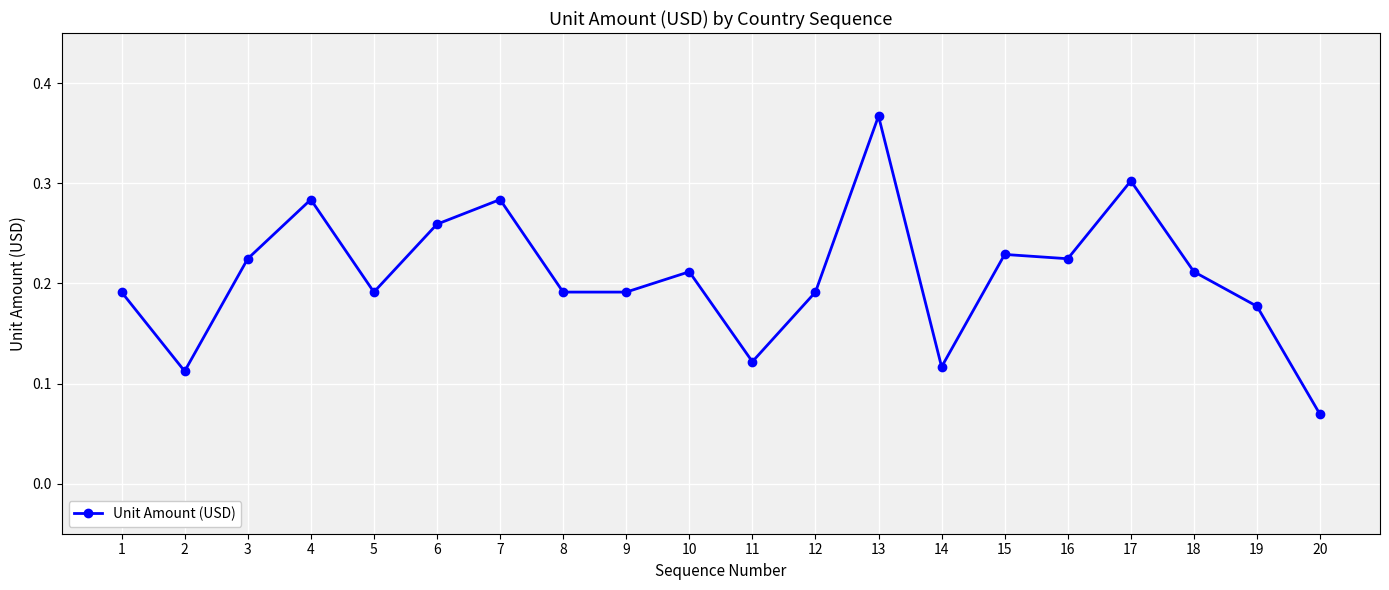

Is it true that the value at 16 is 0.3?

False